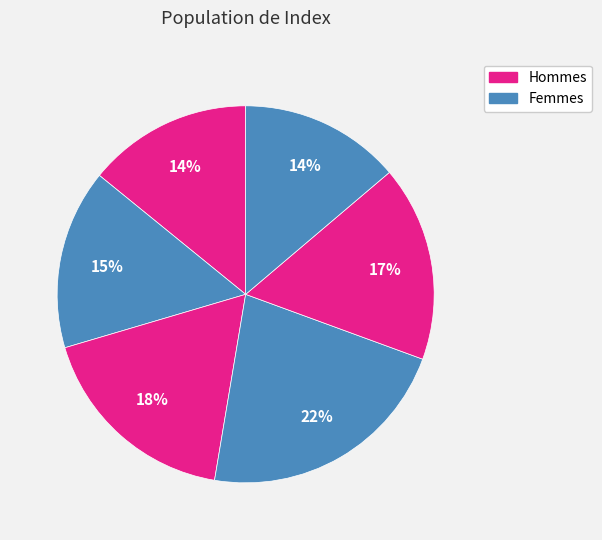

Count the number of slices in the pie.

6